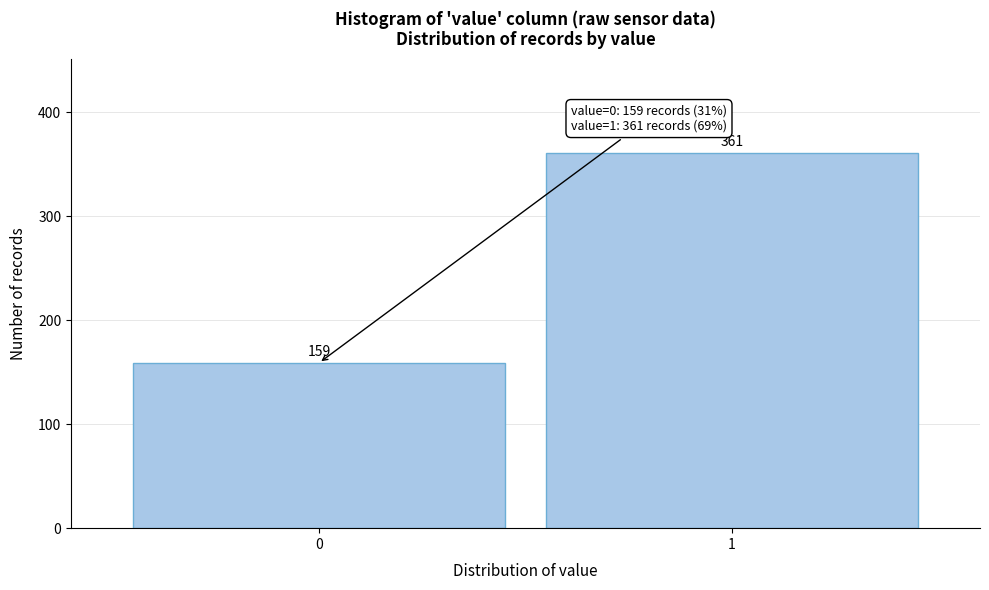

Reading left to right, transcribe all the data shown in this chart.

0=159	1=361